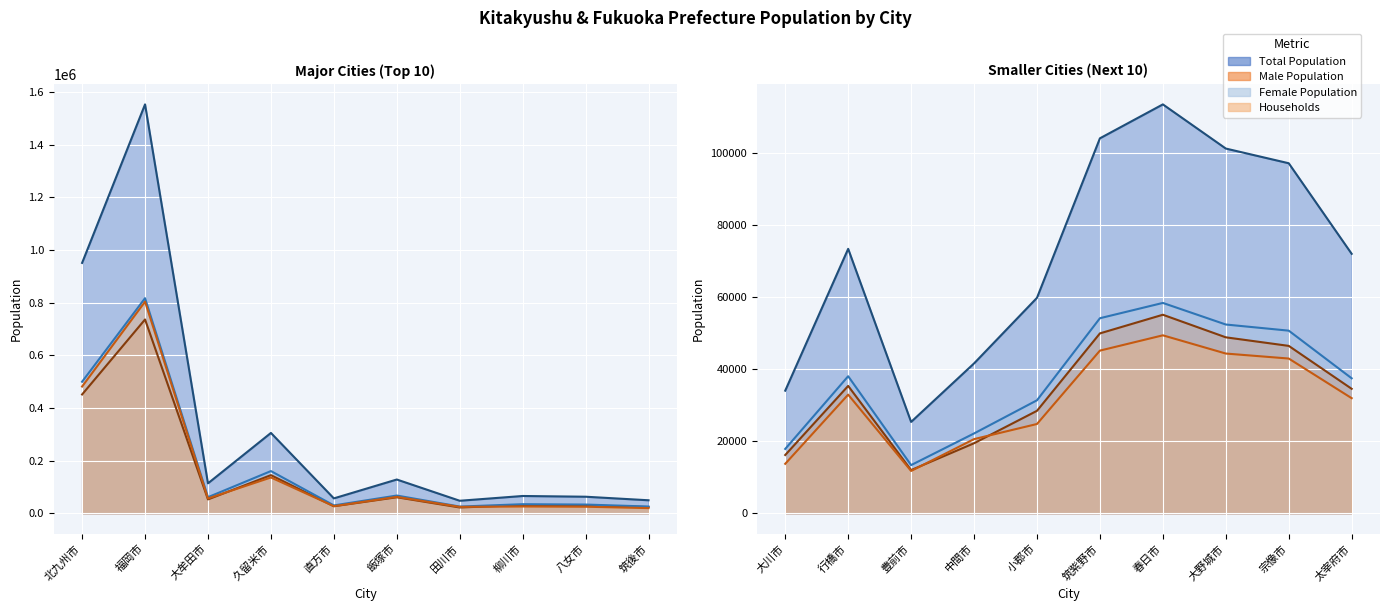

At which category does Total Population (line) reach its first local valley?

豊前市